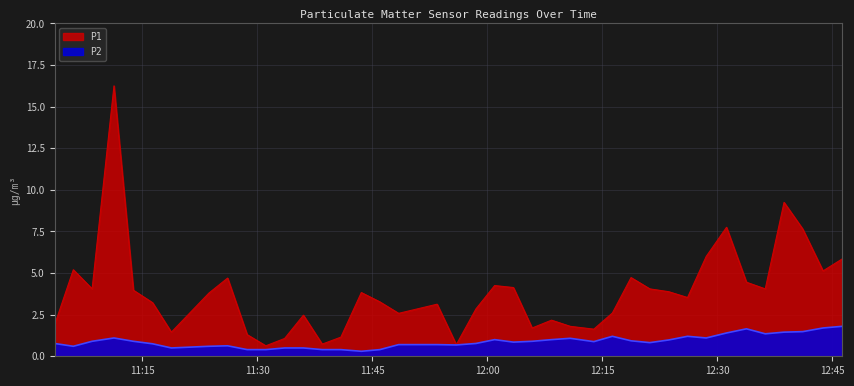

List the series in order of their overall mean, highest first.

P1, P2